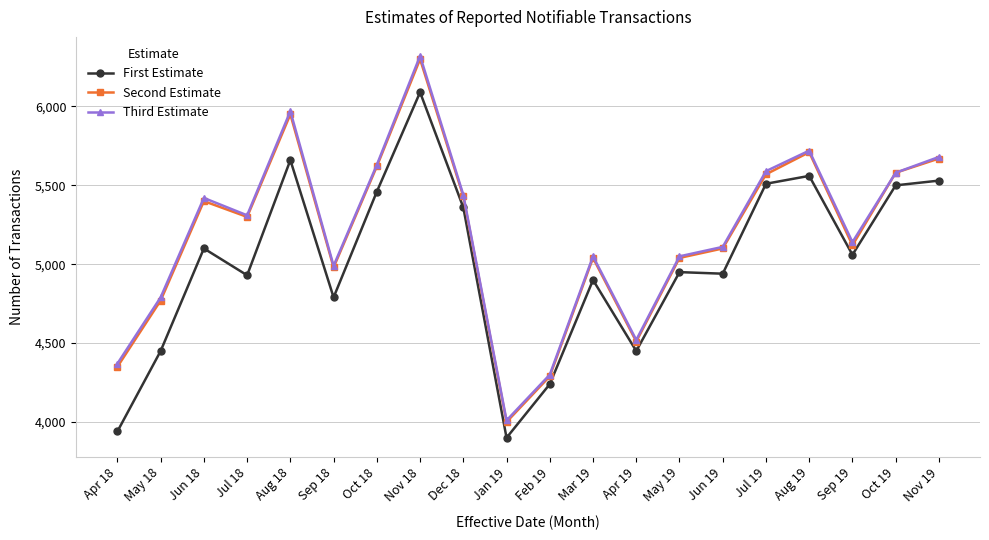

Is the value of First Estimate at Apr 19 greater than the value of Second Estimate at Aug 19?

No